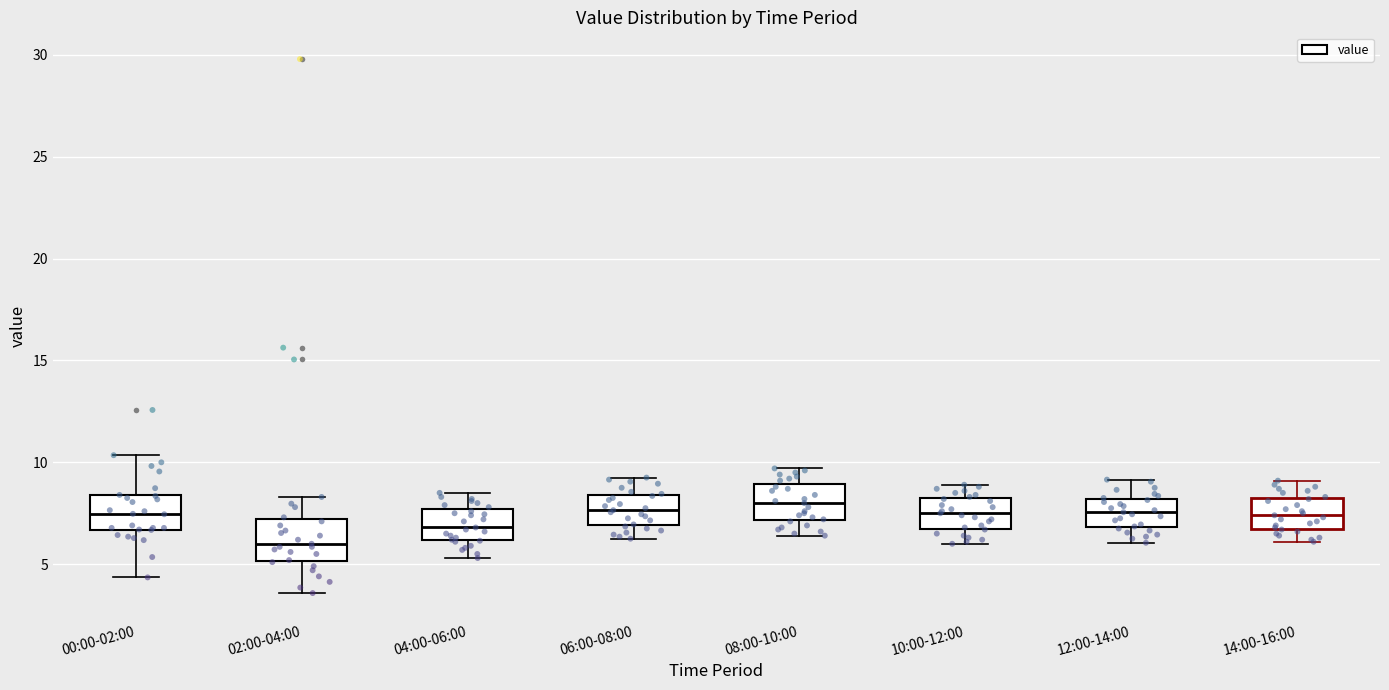

Which box has the lowest median line?

02:00-04:00